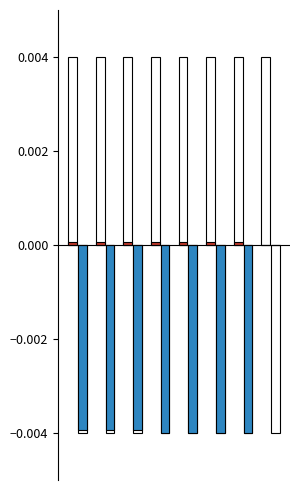

How many A_cr.pY values are between 0 and 1?

8